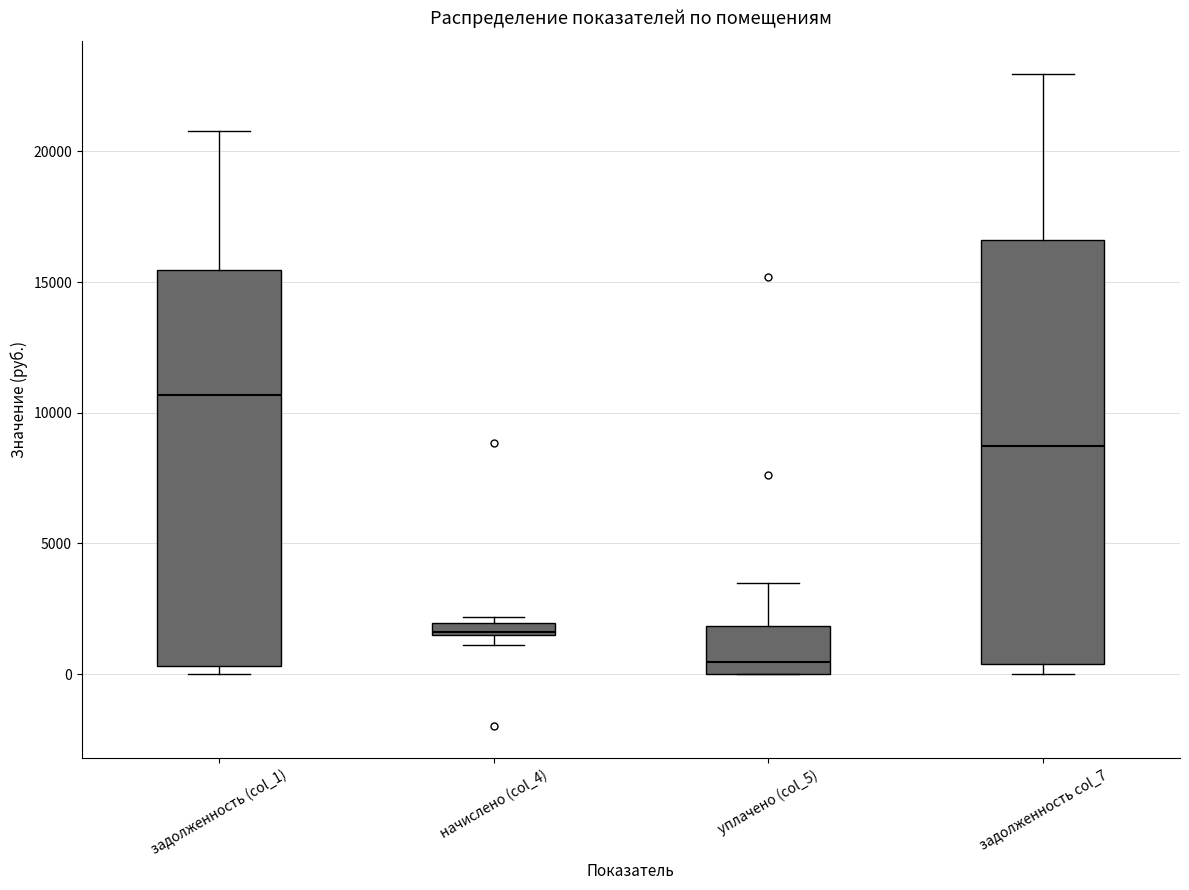

Which box has the lowest median line?

уплачено (col_5)